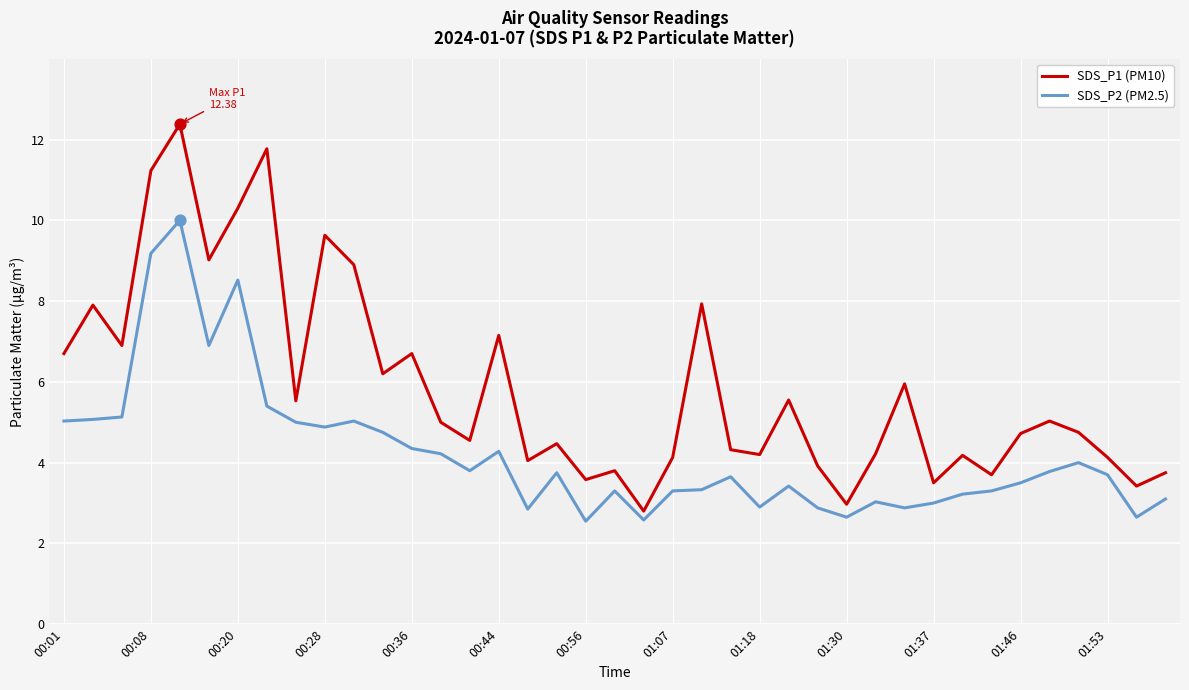

Which series has the largest range (max minus min)?

SDS_P1 (PM10)